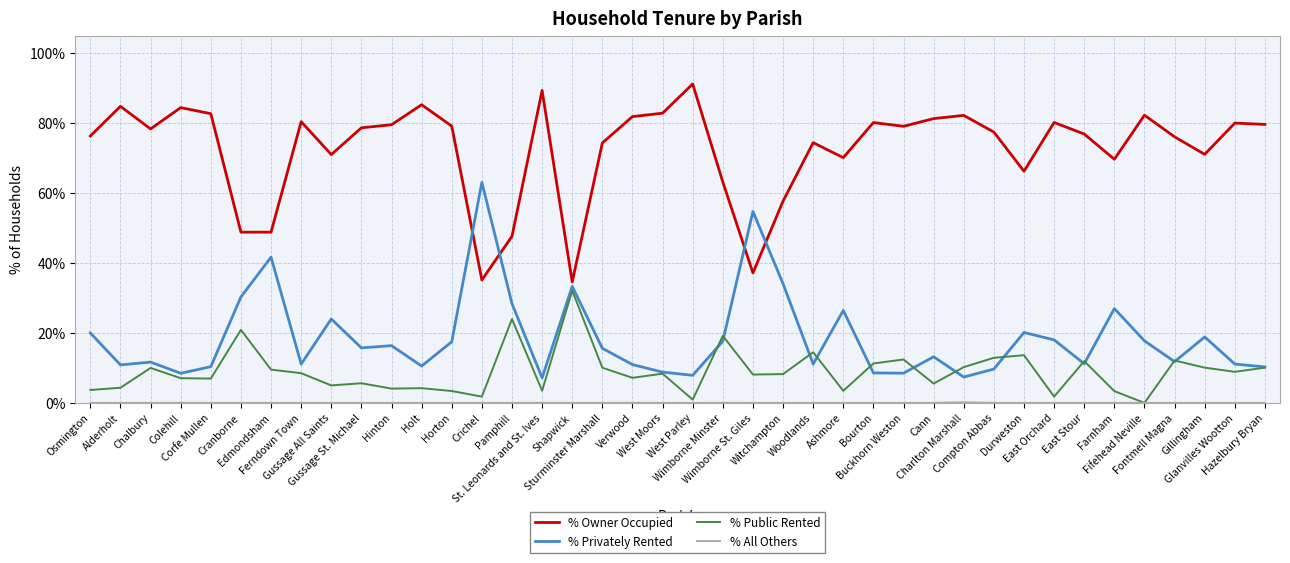

Which series has the largest total across all categories?

% Owner Occupied